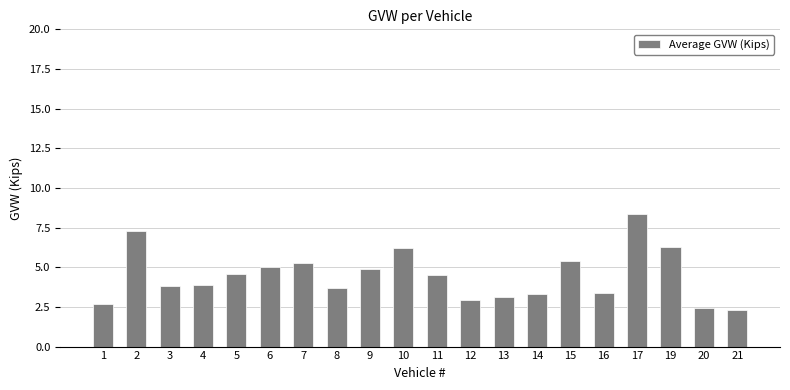

How many categories are shown in the chart?

20